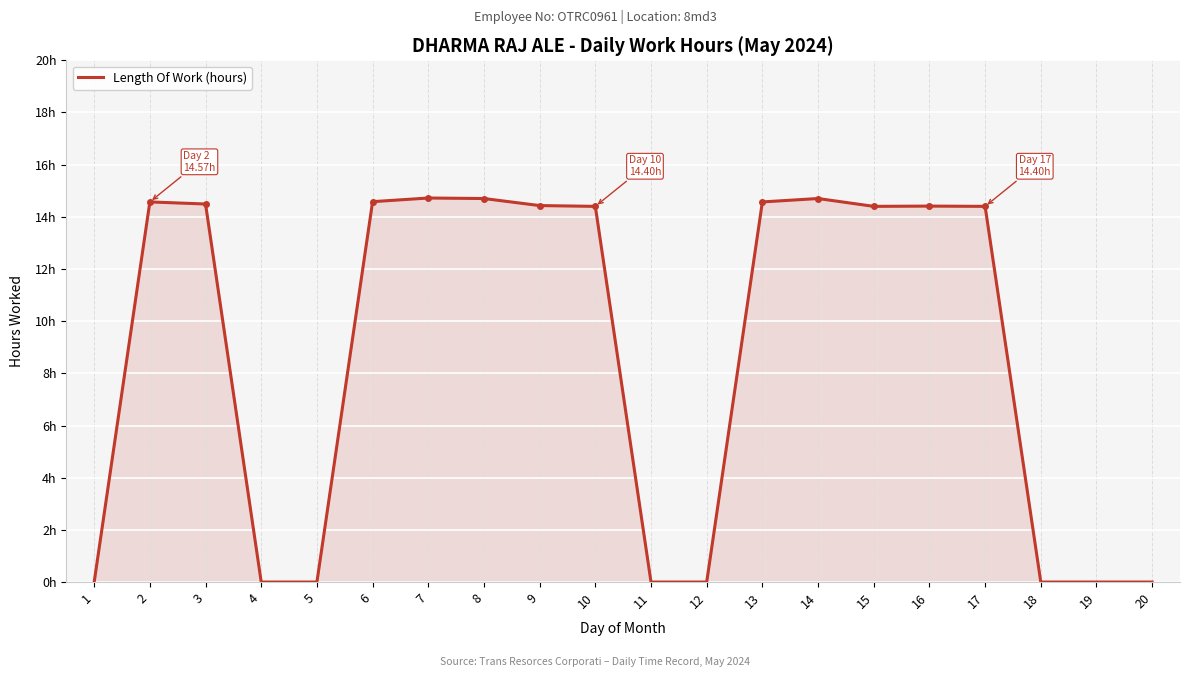

Does the chart display data point markers on the line(s)?

No